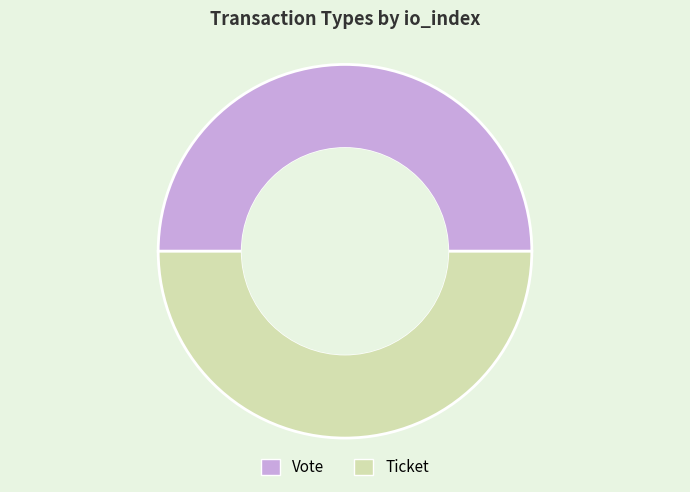

The Vote slice represents 99% of the pie. True or false?

False